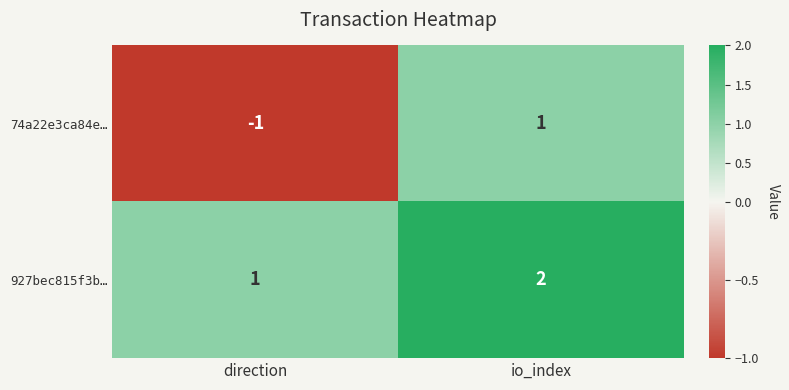

How many categories are shown in the chart?

2